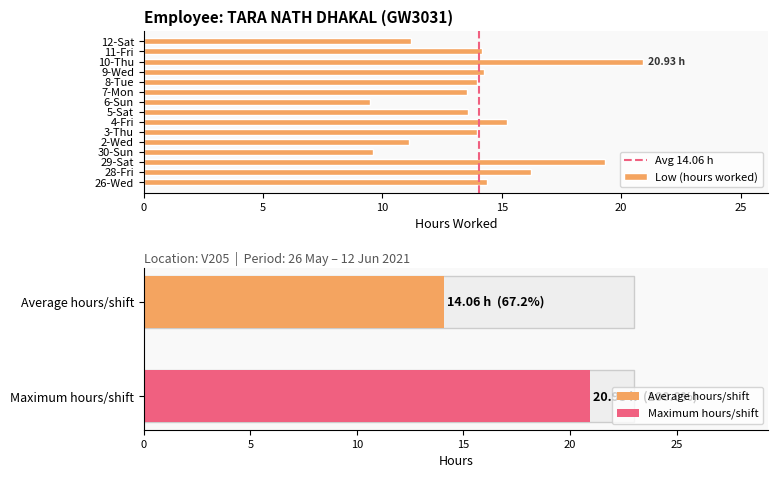

What is the minimum value shown in the chart?

9.5